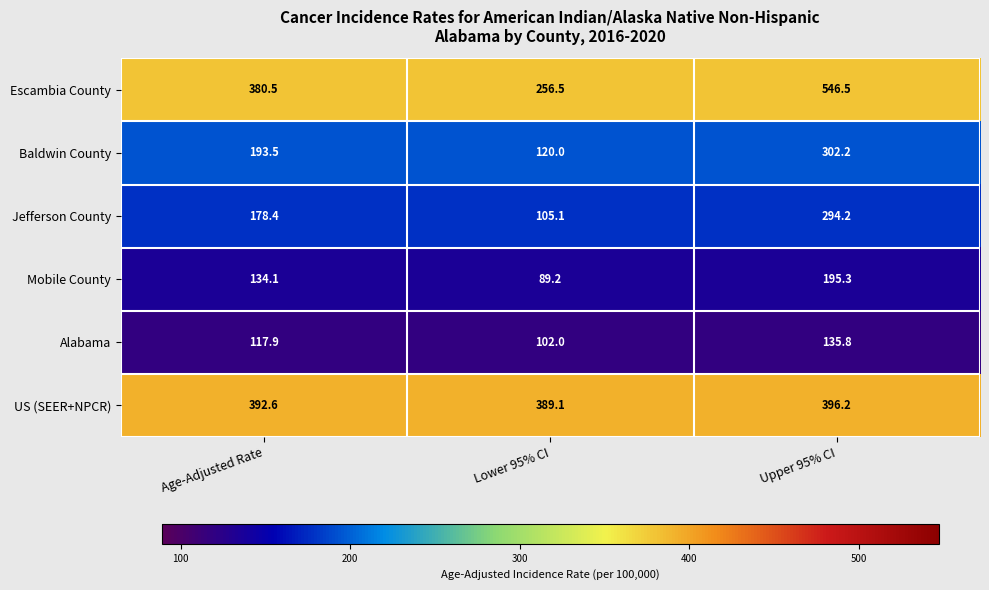

Which series changed the most between Lower 95% CI and Upper 95% CI?

Escambia County